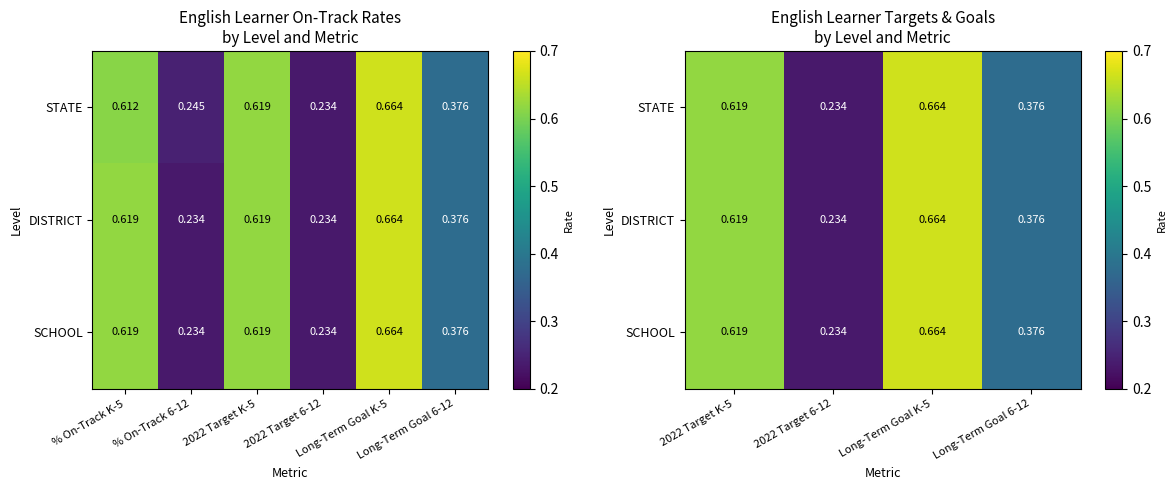

Which has a higher value, % On-Track 6-12 or % On-Track K-5?

% On-Track K-5